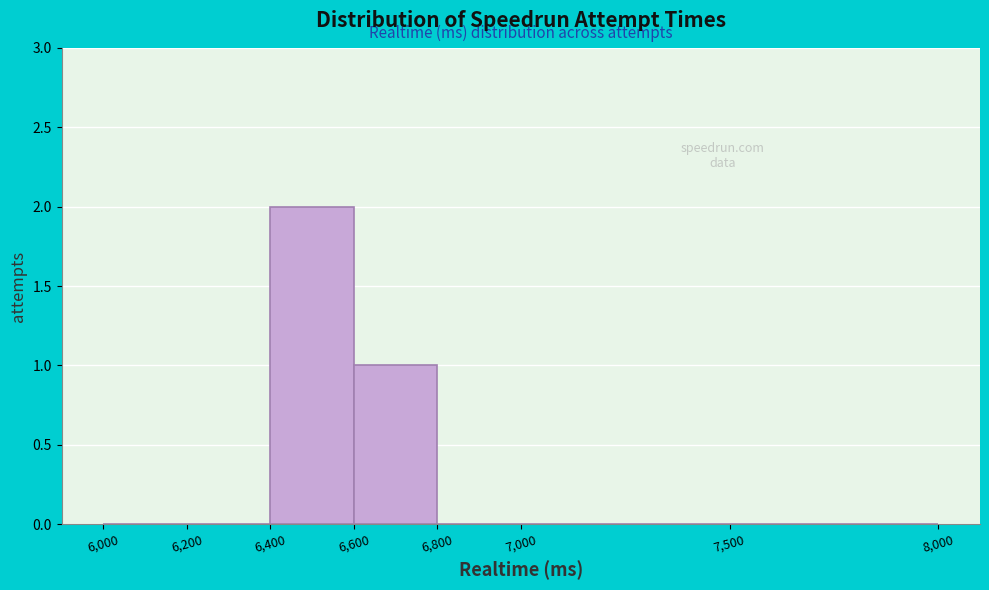

Reading right to left, list all the values displayed in this chart.

7,500=0	7,000=0	6,800=0	6,600=1	6,400=2	6,200=0	6,000=0